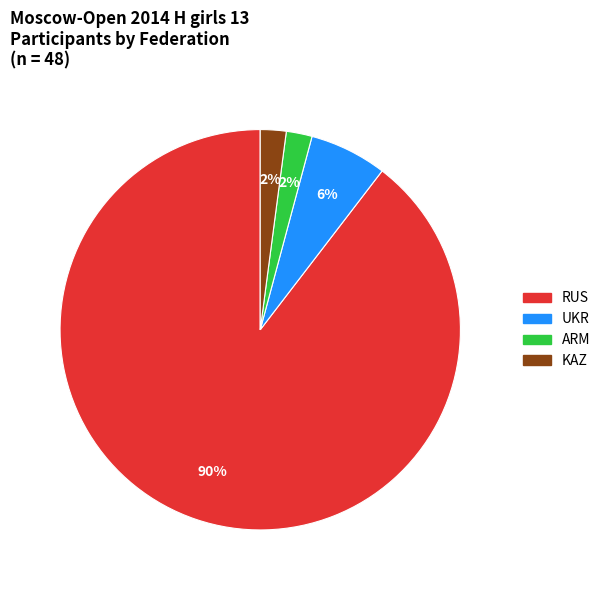

To the nearest percent, what portion does UKR represent?

6%